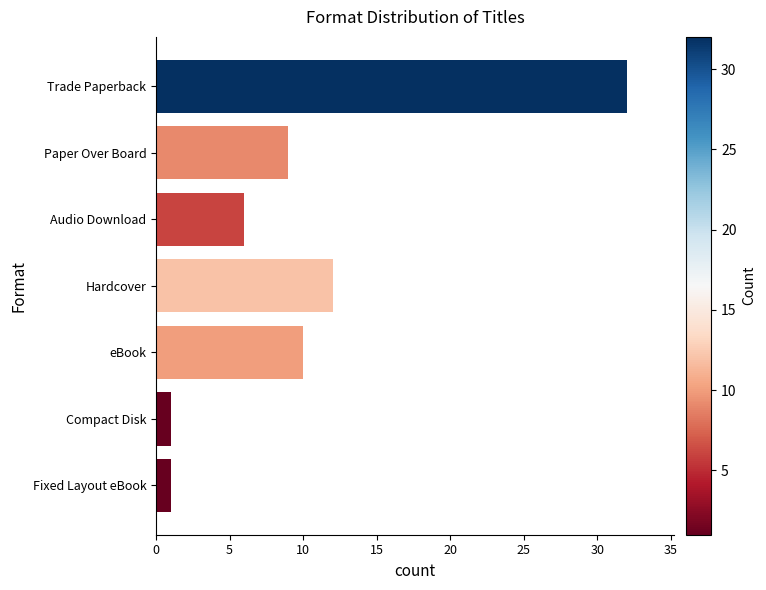

What is the sum of all values?

71